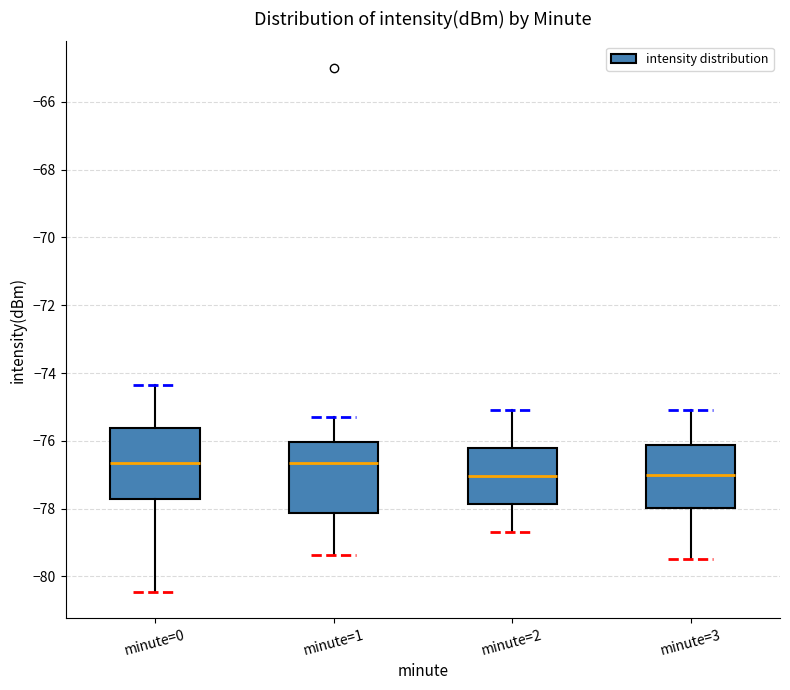

Where is the lower edge of the box for minute=0 on the y-axis? The values are not printed on the chart, so give them approximately, as read against the axis.

-77.8